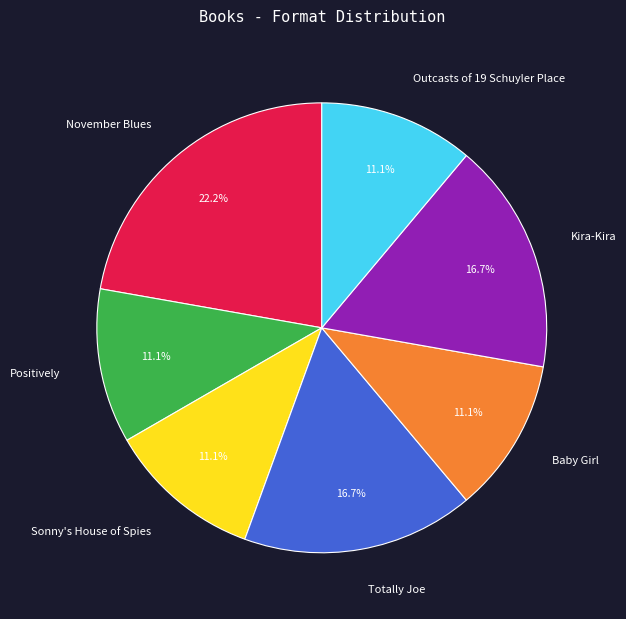

Between Positively and Kira-Kira, which is larger?

Kira-Kira